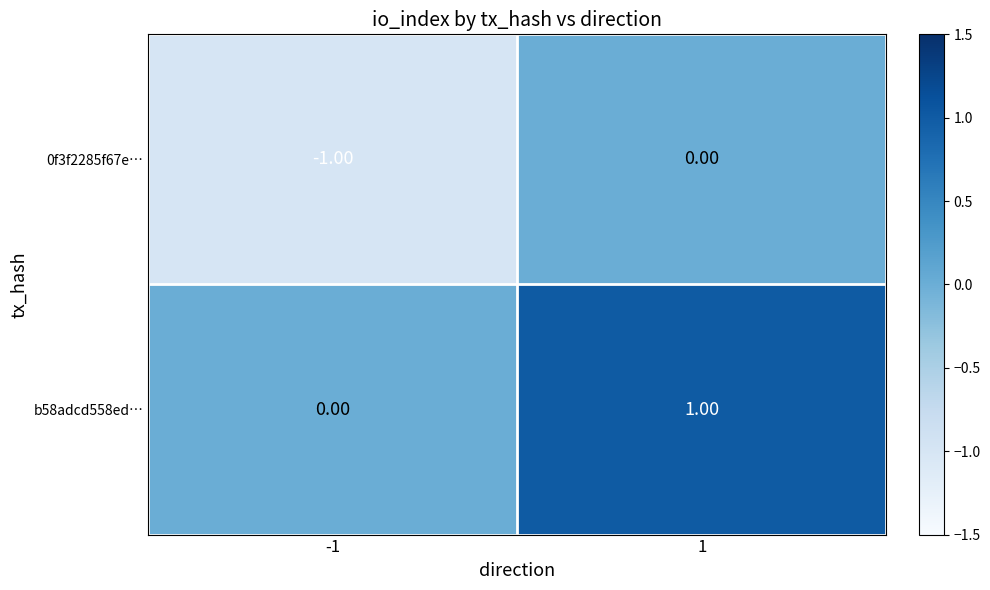

Is the value of 0f3f2285f67e… at -1 greater than the value of b58adcd558ed… at 1?

No